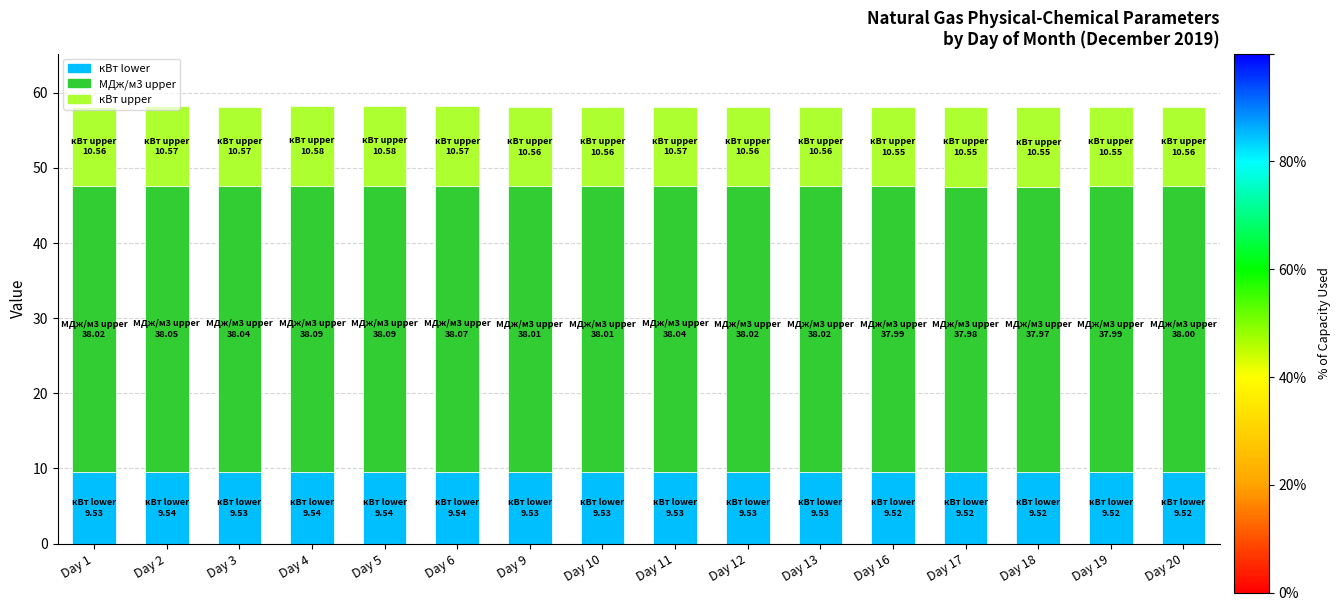

What is the total value across all series at Day 11?

58.1